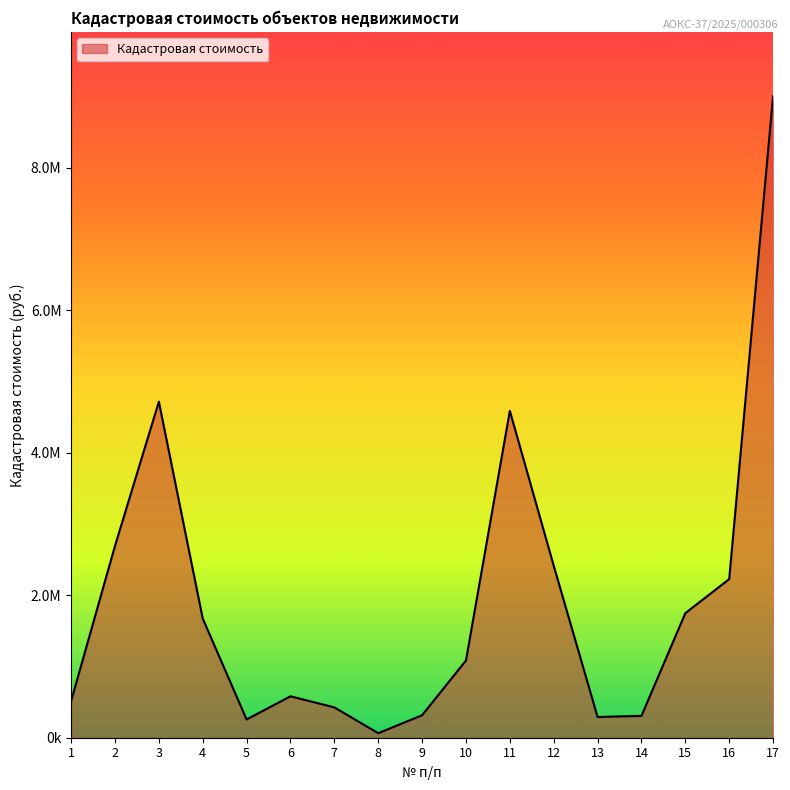

Does the chart display data point markers on the line(s)?

No